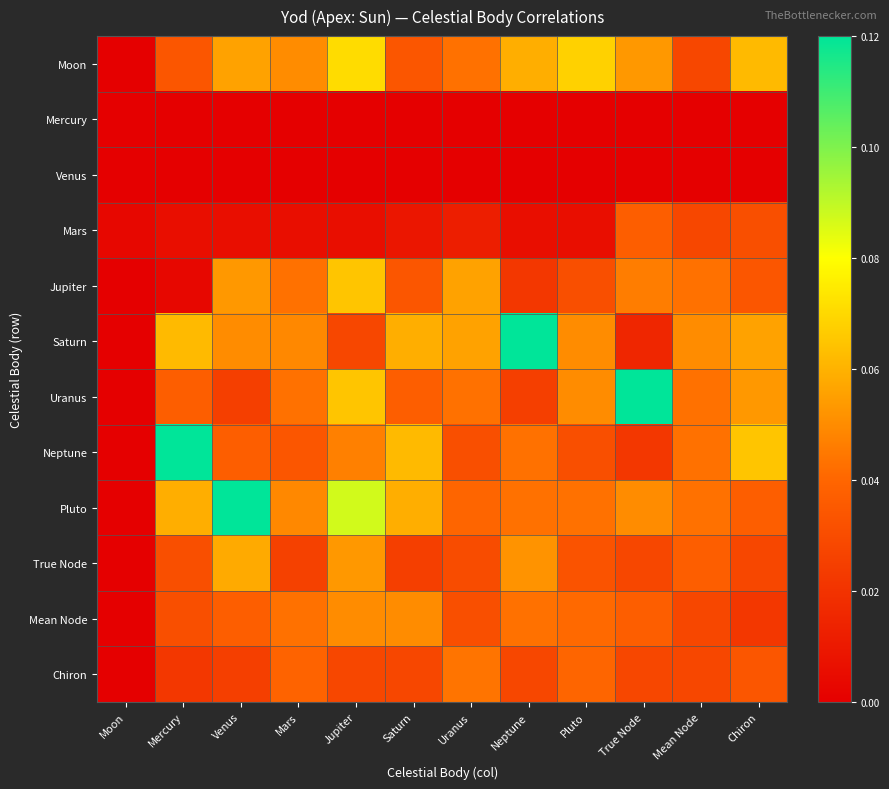

Reading right to left, what are all the values shown in this chart?

Moon: Chiron=0.1	Mean Node=0.0	True Node=0.1	Pluto=0.1	Neptune=0.1	Uranus=0.0	Saturn=0.0	Jupiter=0.1	Mars=0.1	Venus=0.1	Mercury=0.0	Moon=0.0
Mercury: Chiron=0.0	Mean Node=0.0	True Node=0.0	Pluto=0.0	Neptune=0.0	Uranus=0.0	Saturn=0.0	Jupiter=0.0	Mars=0.0	Venus=0.0	Mercury=0.0	Moon=0.0
Venus: Chiron=0.0	Mean Node=0.0	True Node=0.0	Pluto=0.0	Neptune=0.0	Uranus=0.0	Saturn=0.0	Jupiter=0.0	Mars=0.0	Venus=0.0	Mercury=0.0	Moon=0.0
Mars: Chiron=0.0	Mean Node=0.0	True Node=0.0	Pluto=0.0	Neptune=0.0	Uranus=0.0	Saturn=0.0	Jupiter=0.0	Mars=0.0	Venus=0.0	Mercury=0.0	Moon=0.0
Jupiter: Chiron=0.0	Mean Node=0.0	True Node=0.0	Pluto=0.0	Neptune=0.0	Uranus=0.1	Saturn=0.0	Jupiter=0.1	Mars=0.0	Venus=0.1	Mercury=0.0	Moon=0.0
Saturn: Chiron=0.1	Mean Node=0.1	True Node=0.0	Pluto=0.1	Neptune=0.1	Uranus=0.1	Saturn=0.1	Jupiter=0.0	Mars=0.0	Venus=0.1	Mercury=0.1	Moon=0.0
Uranus: Chiron=0.1	Mean Node=0.0	True Node=0.1	Pluto=0.1	Neptune=0.0	Uranus=0.0	Saturn=0.0	Jupiter=0.1	Mars=0.0	Venus=0.0	Mercury=0.0	Moon=0.0
Neptune: Chiron=0.1	Mean Node=0.0	True Node=0.0	Pluto=0.0	Neptune=0.0	Uranus=0.0	Saturn=0.1	Jupiter=0.0	Mars=0.0	Venus=0.0	Mercury=0.1	Moon=0.0
Pluto: Chiron=0.0	Mean Node=0.0	True Node=0.1	Pluto=0.0	Neptune=0.0	Uranus=0.0	Saturn=0.1	Jupiter=0.1	Mars=0.0	Venus=0.1	Mercury=0.1	Moon=0.0
True Node: Chiron=0.0	Mean Node=0.0	True Node=0.0	Pluto=0.0	Neptune=0.1	Uranus=0.0	Saturn=0.0	Jupiter=0.1	Mars=0.0	Venus=0.1	Mercury=0.0	Moon=0.0
Mean Node: Chiron=0.0	Mean Node=0.0	True Node=0.0	Pluto=0.0	Neptune=0.0	Uranus=0.0	Saturn=0.1	Jupiter=0.1	Mars=0.0	Venus=0.0	Mercury=0.0	Moon=0.0
Chiron: Chiron=0.0	Mean Node=0.0	True Node=0.0	Pluto=0.0	Neptune=0.0	Uranus=0.0	Saturn=0.0	Jupiter=0.0	Mars=0.0	Venus=0.0	Mercury=0.0	Moon=0.0